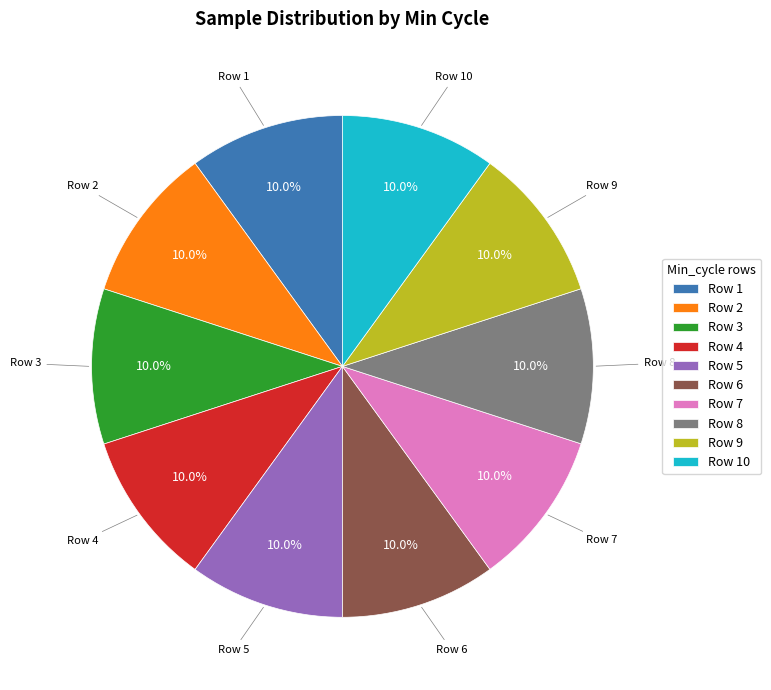

Approximately how many times larger is the value at Row 1 compared to Row 10?

1.0